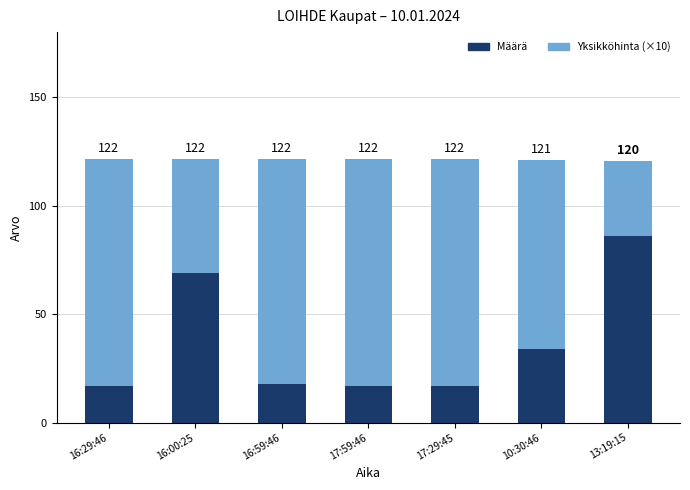

Which has a higher value, 17:29:45 or 16:59:46?

16:59:46